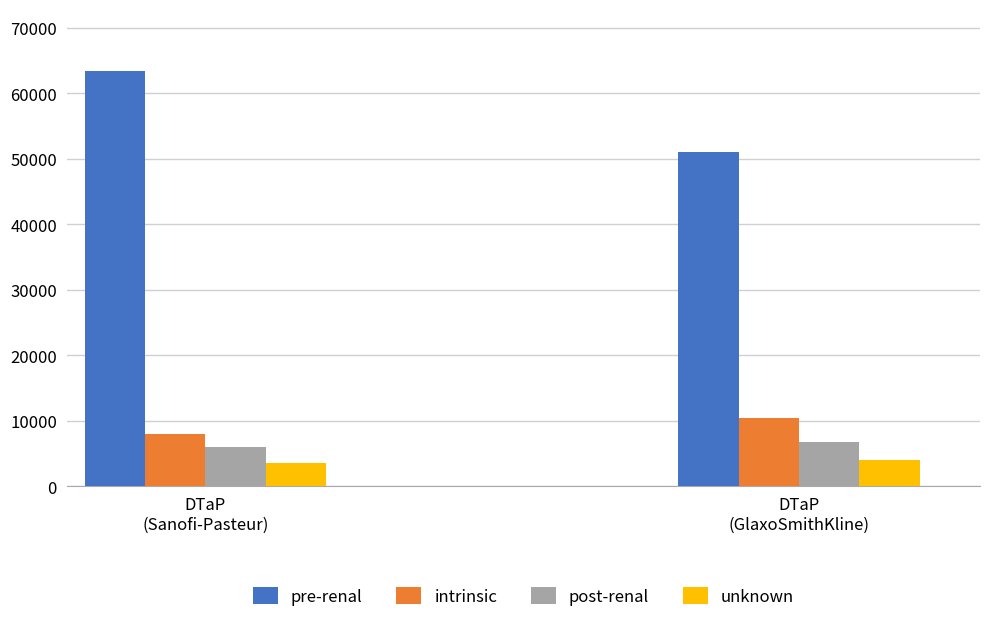

Is it true that post-renal equals 6000 at DTaP
(Sanofi-Pasteur)?

True